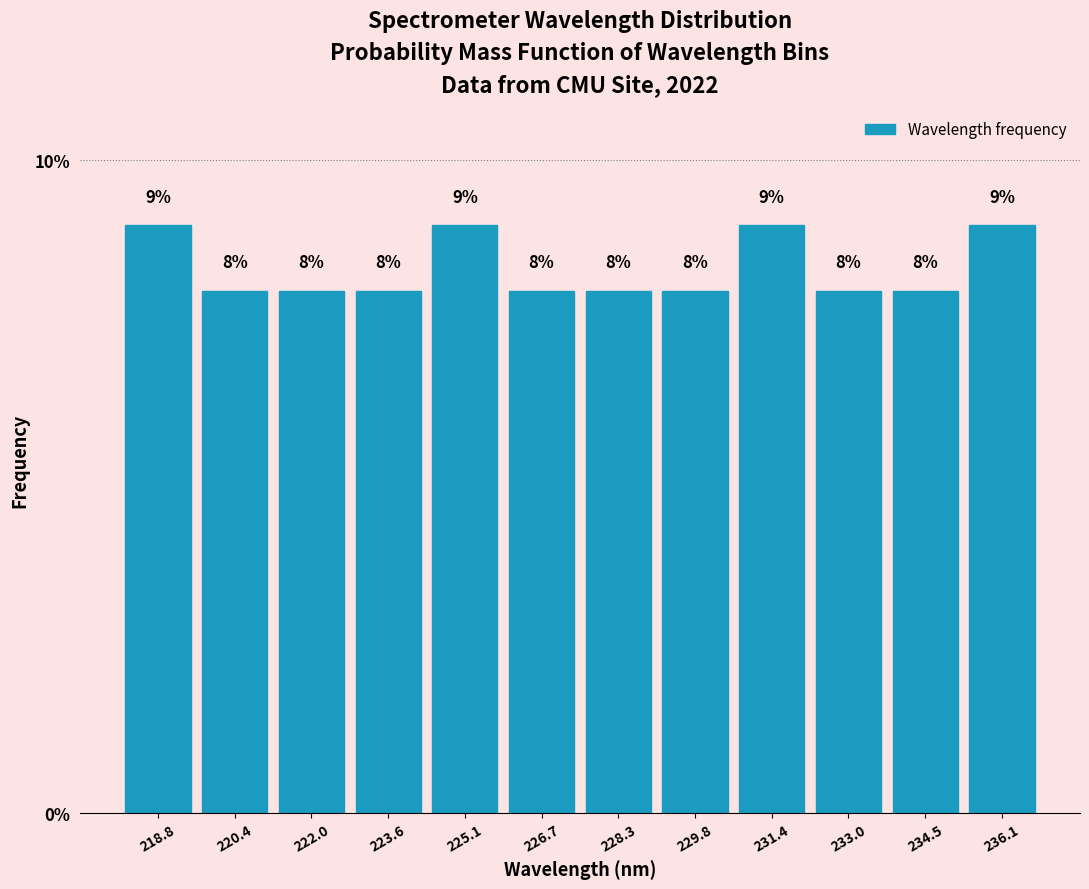

How tall is the bar that spans 230.6 to 232.2 on the x-axis? The bar edges are not printed on the chart, so give them approximately, as read against the axis.

9